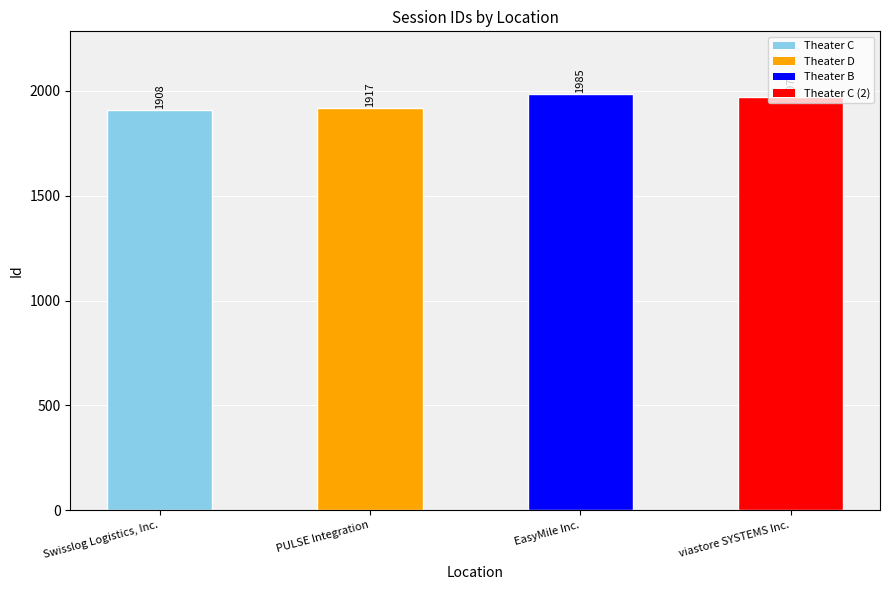

At which label does the data first exceed 1972?

EasyMile Inc.